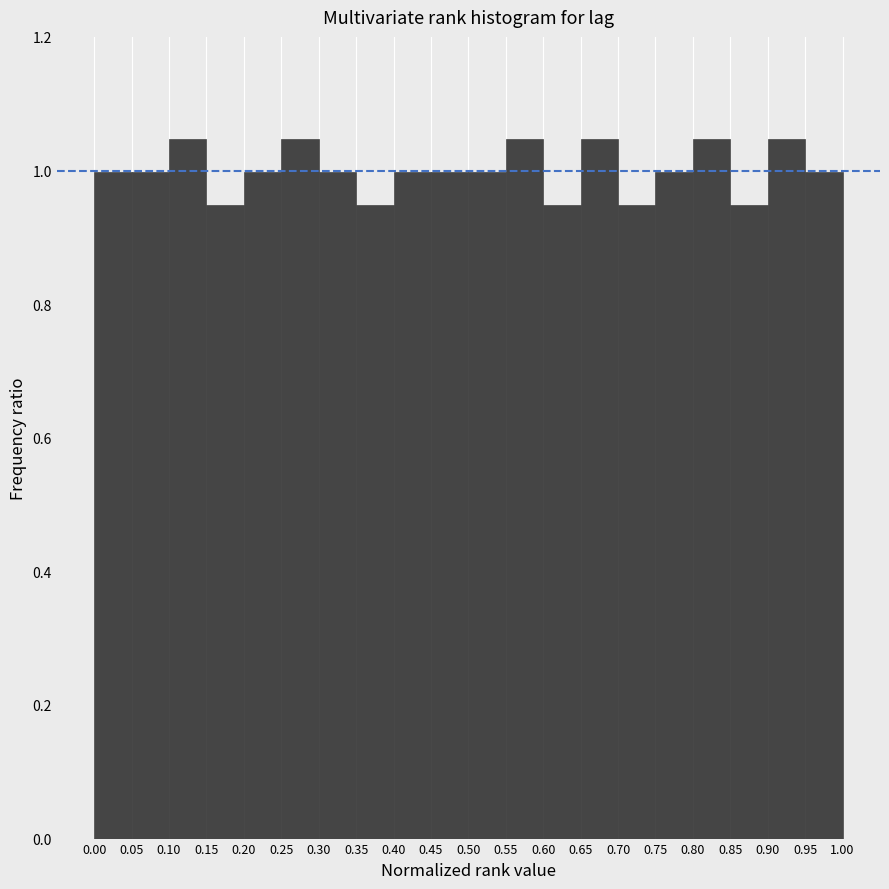

Reading left to right, transcribe this chart: for each bar, give the range it covers on the x-axis and its height. The values are not printed on the chart, so give them approximately, as read against the axis.

0.00 to 0.05: 1.00
0.05 to 0.10: 1.00
0.10 to 0.15: 1.04
0.15 to 0.20: 0.94
0.20 to 0.25: 1.00
0.25 to 0.30: 1.04
0.30 to 0.35: 1.00
0.35 to 0.40: 0.94
0.40 to 0.45: 1.00
0.45 to 0.50: 1.00
0.50 to 0.55: 1.00
0.55 to 0.60: 1.04
0.60 to 0.65: 0.94
0.65 to 0.70: 1.04
0.70 to 0.75: 0.94
0.75 to 0.80: 1.00
0.80 to 0.85: 1.04
0.85 to 0.90: 0.94
0.90 to 0.95: 1.04
0.95 to 1.00: 1.00